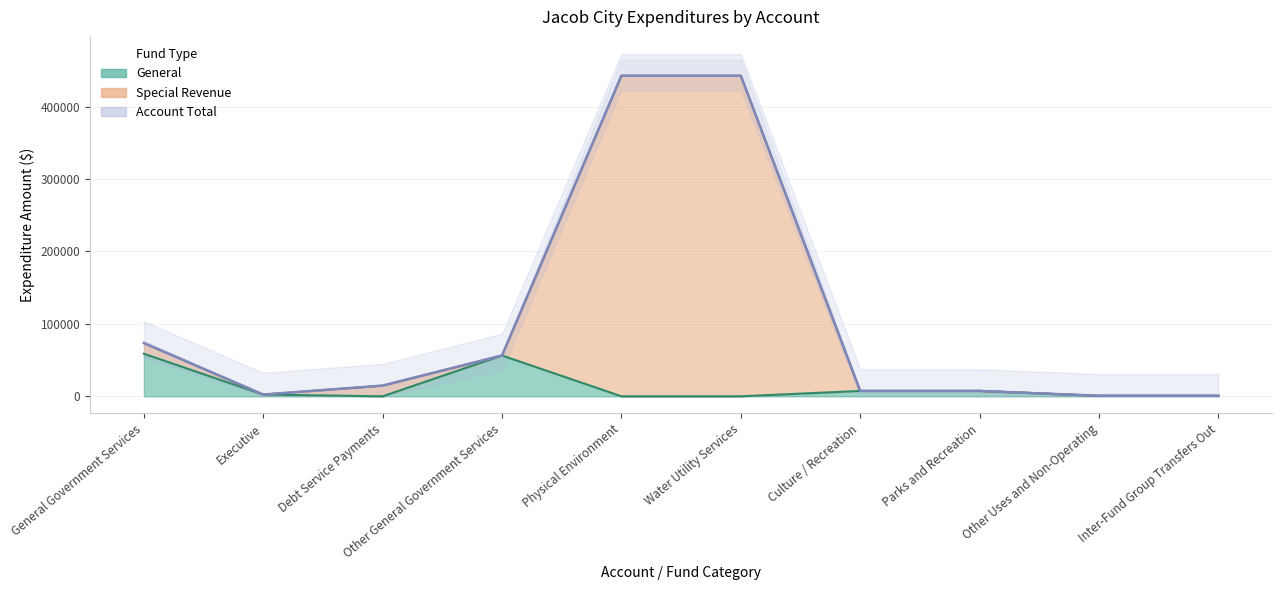

List the series in order of their peak value, lowest first.

General, Special Revenue, Account Total